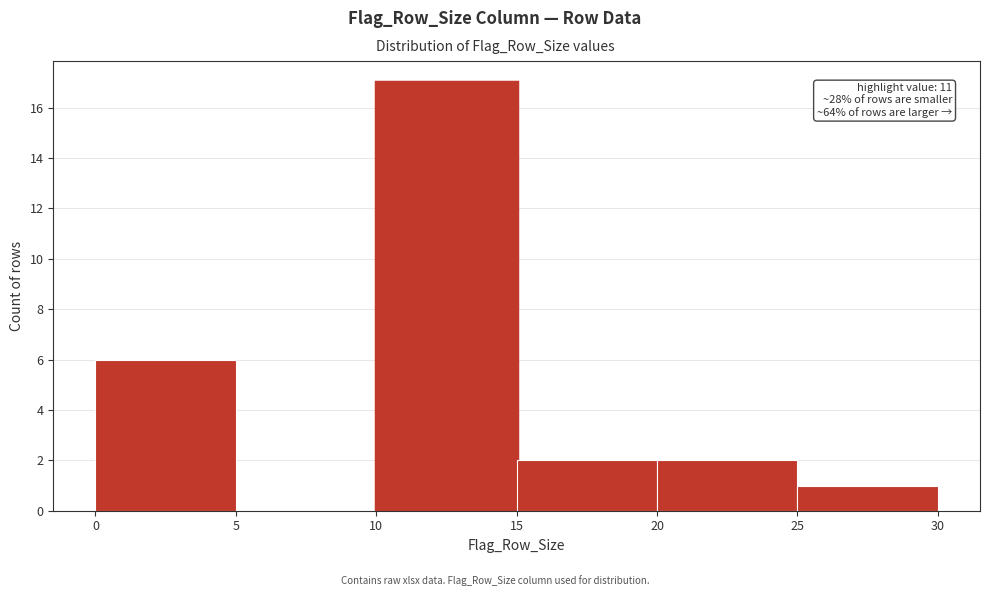

Which range on the x-axis has the tallest bar?

10 to 15